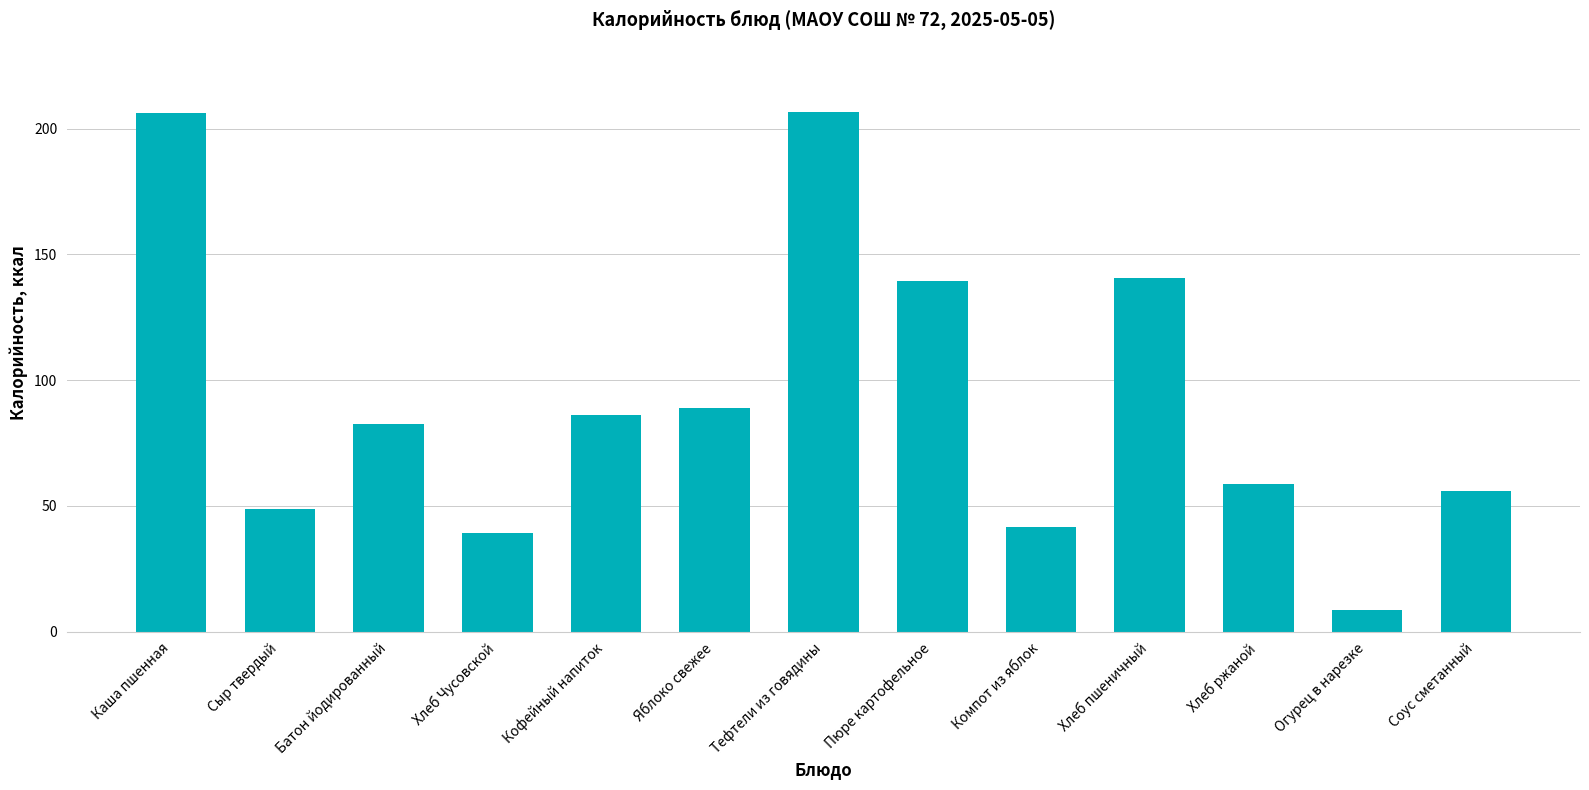

Is it true that the value at Батон йодированный is 23.0?

False